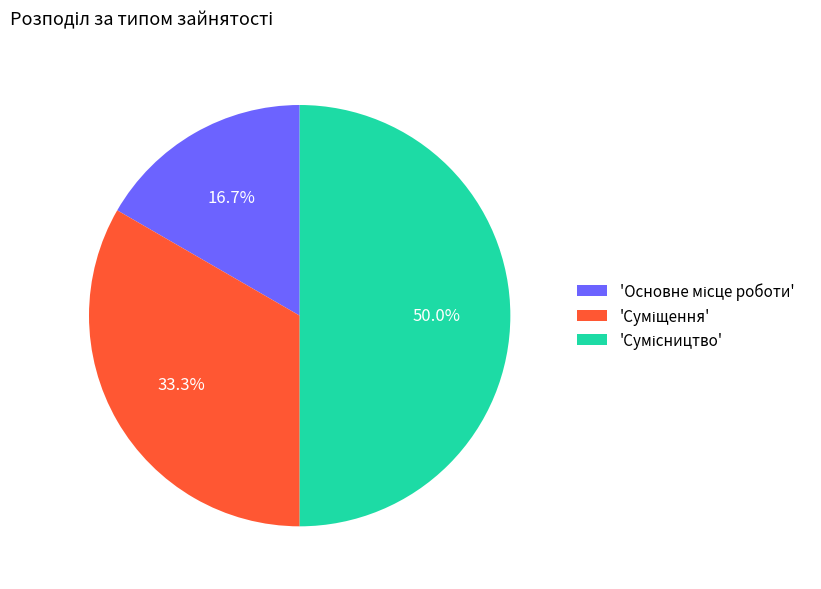

To the nearest percent, what is the difference between the largest and smallest slice percentages?

33%